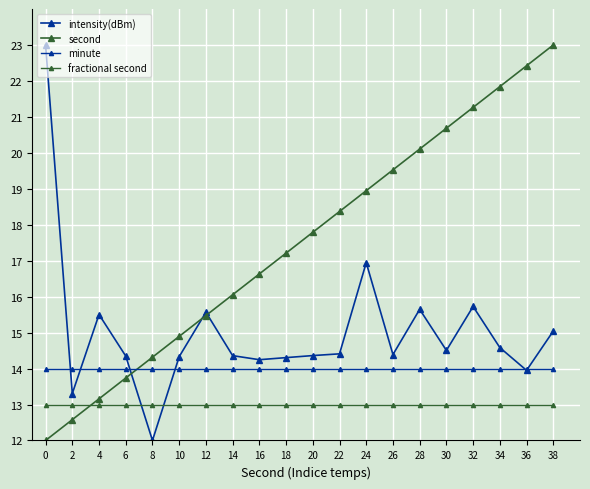

How many series are shown in this chart?

4